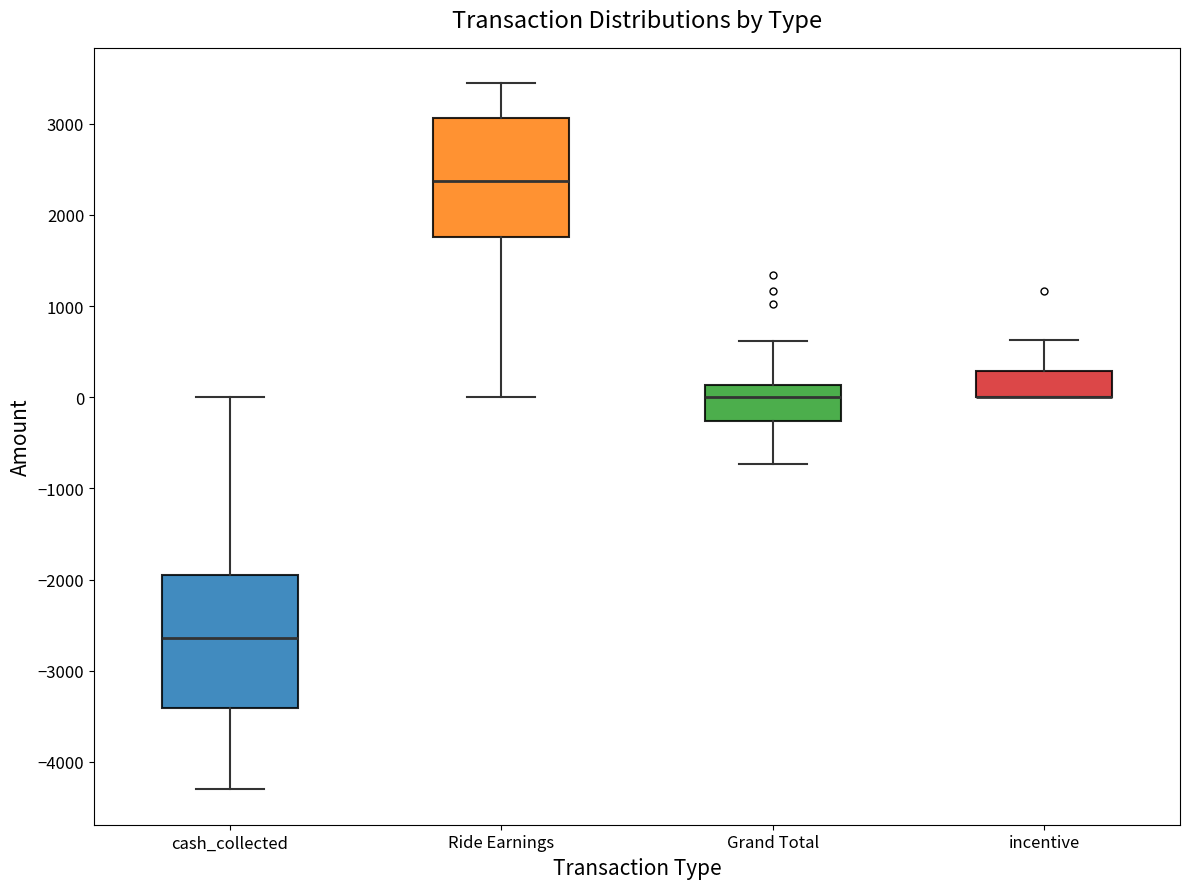

Reading left to right, transcribe this box plot: for each box, give where its median line is, the range the box spans, and where its two whiskers end, as read against the y-axis. The values are not printed on the chart, so give them approximately, as read against the axis.

cash_collected: median -2600, box -3400 to -2000, whiskers -4300 to 0
Ride Earnings: median 2400, box 1800 to 3100, whiskers 0 to 3400
Grand Total: median 0, box -300 to 100, whiskers -700 to 600
incentive: median 0 (drawn on the box's lower edge), box 0 to 300, whiskers 0 to 600